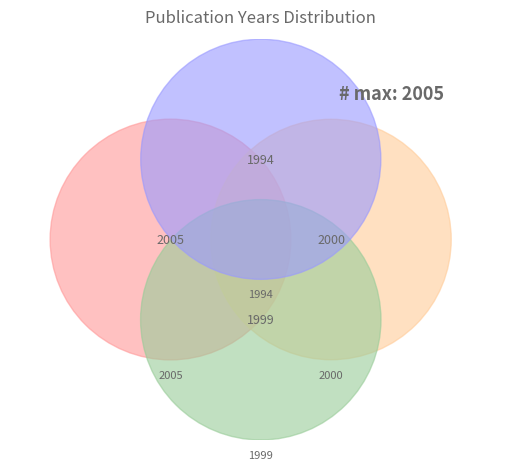

How many segments does this pie chart have?

4